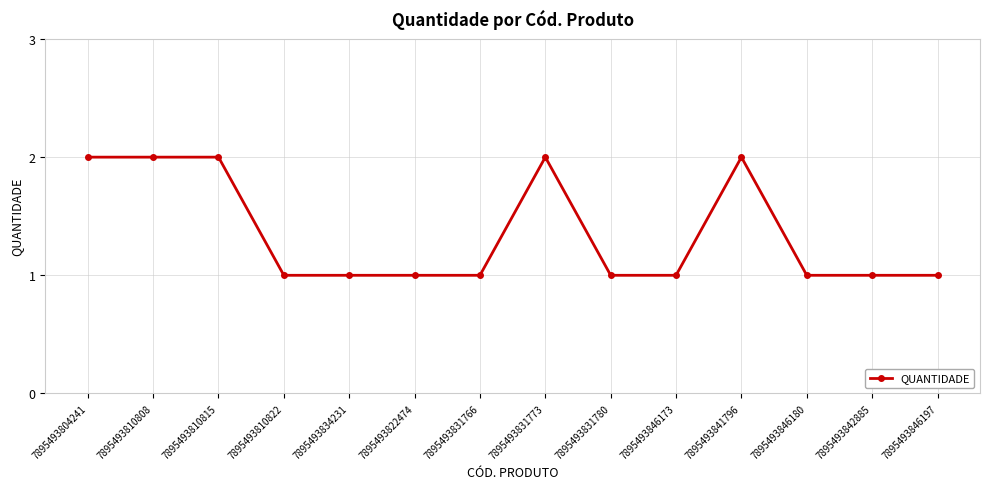

What position from the left is 7895493822474?

6